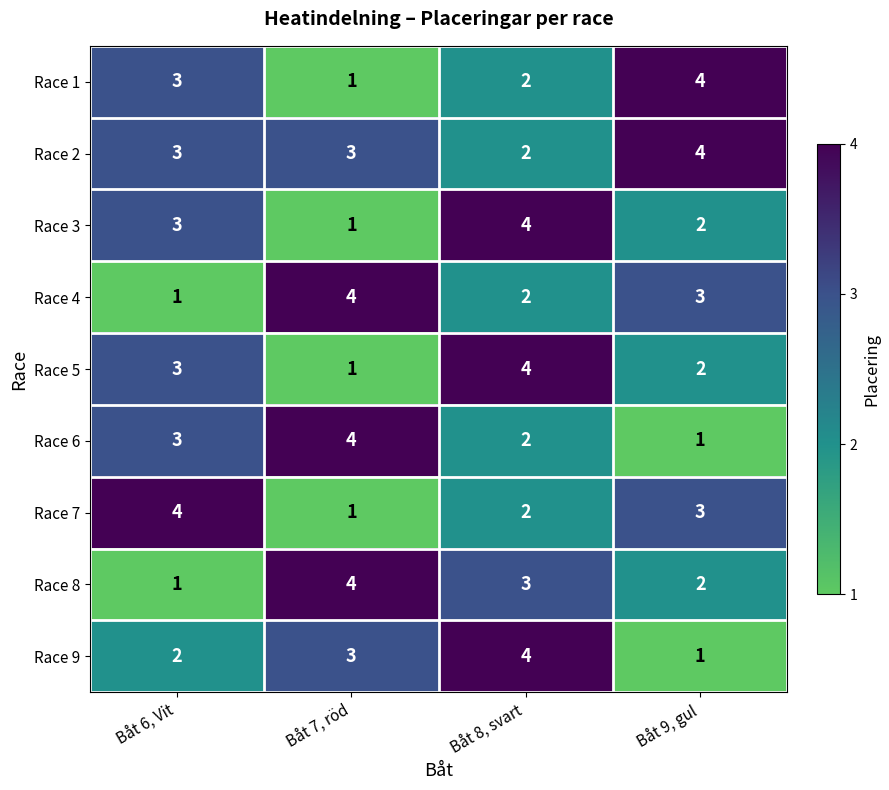

True or false: Race 7 has a value of 1 at Båt 7, röd.

True